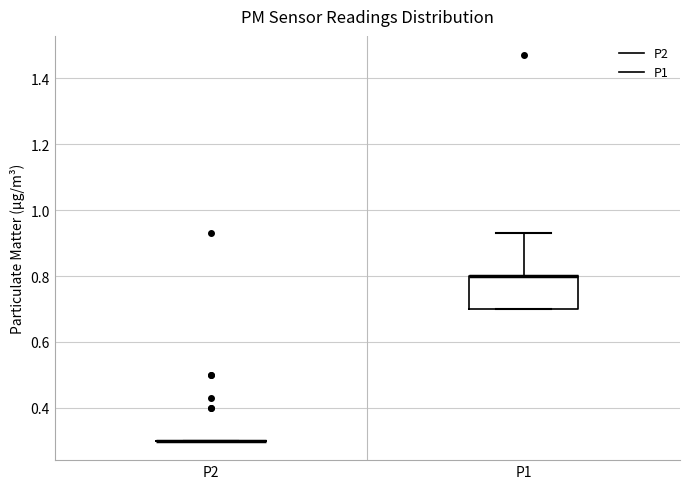

Reading left to right, read every box against the y-axis: the position of its median line, the range the box covers, and the ends of its whiskers. The values are not printed on the chart, so give them approximately, as read against the axis.

P2: box collapsed to a line at 0.30, whiskers 0.30 to 0.30
P1: median 0.80 (drawn on the box's upper edge), box 0.70 to 0.80, whiskers 0.70 to 0.94